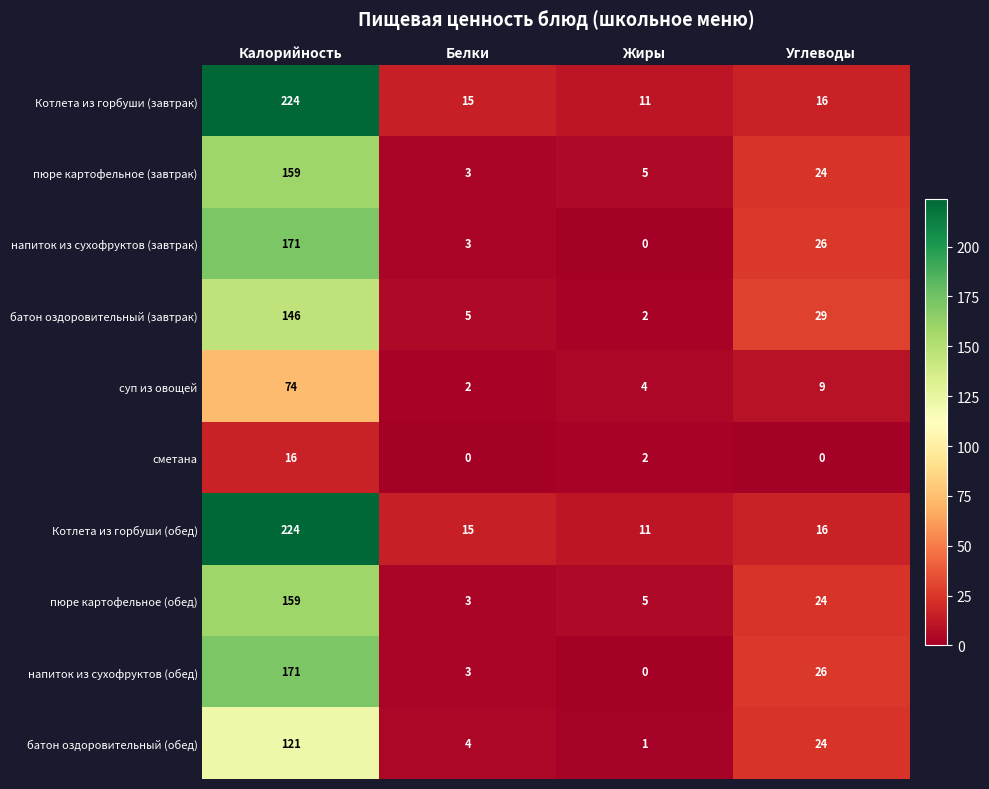

What is the spread (max minus min) of values at Белки?

15